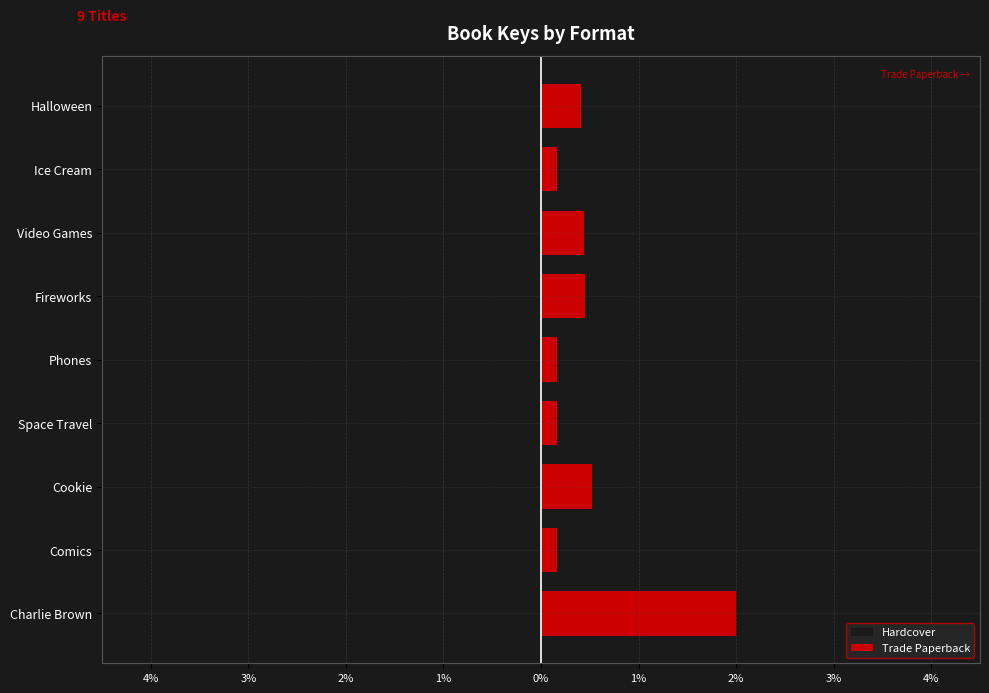

What is the difference between the highest and lowest values at Cookie?

1.0